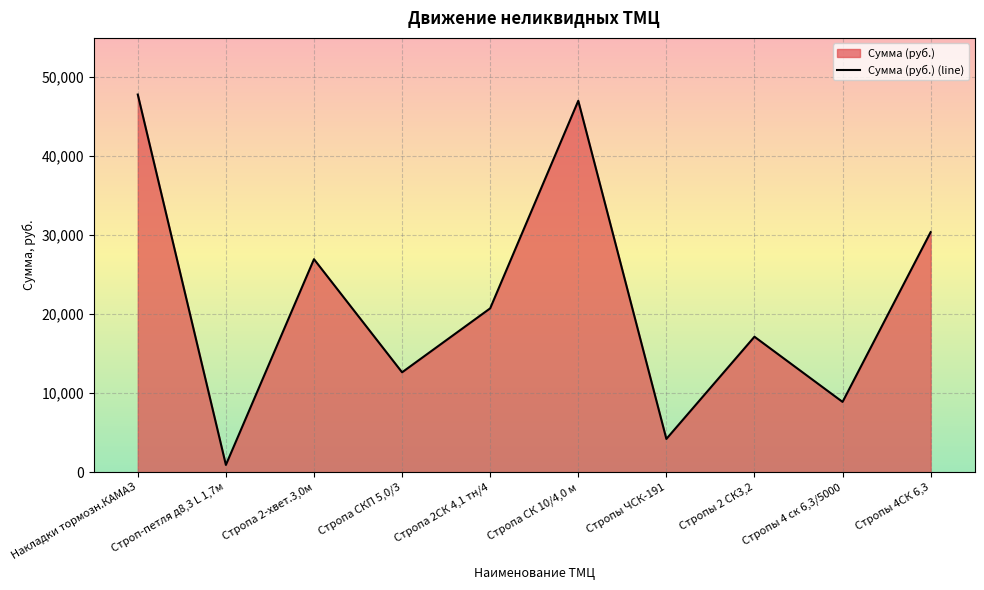

Reading left to right, transcribe all the data shown in this chart.

47798.8	915.0	26955.8	12638.6	20732.9	47007.6	4203.7	17141.5	8892.4	30382.1